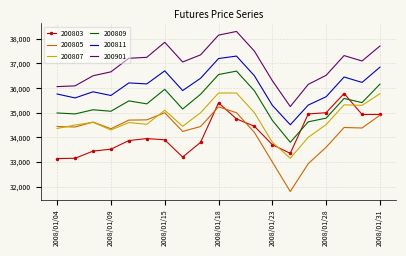

What is the difference between the maximum and minimum values in the 200803 series?

2640